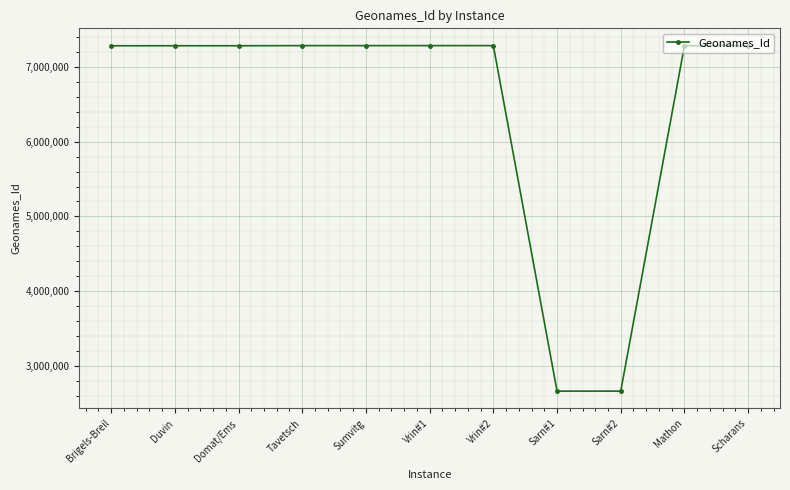

What is the label of the 3rd point from the right?

Sarn#2